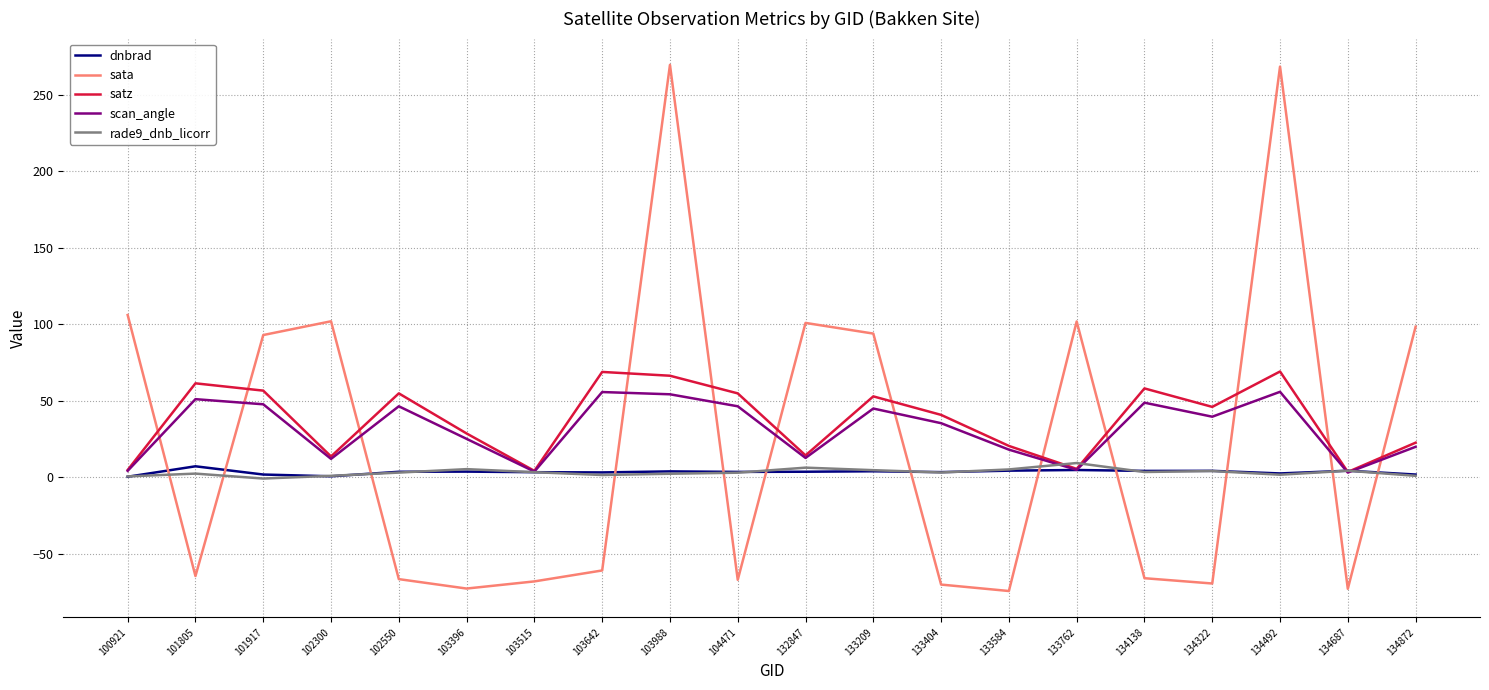

Which series has the widest spread of values?

sata